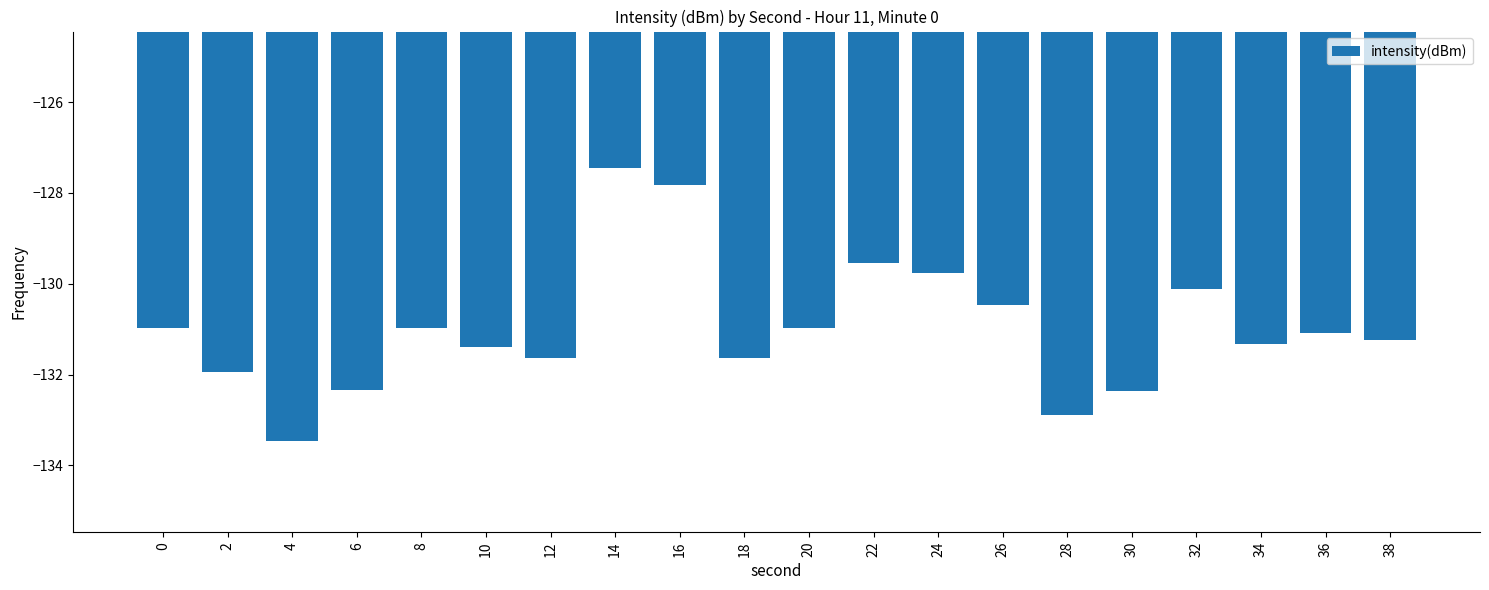

The value at 32 is -178.5. True or false?

False